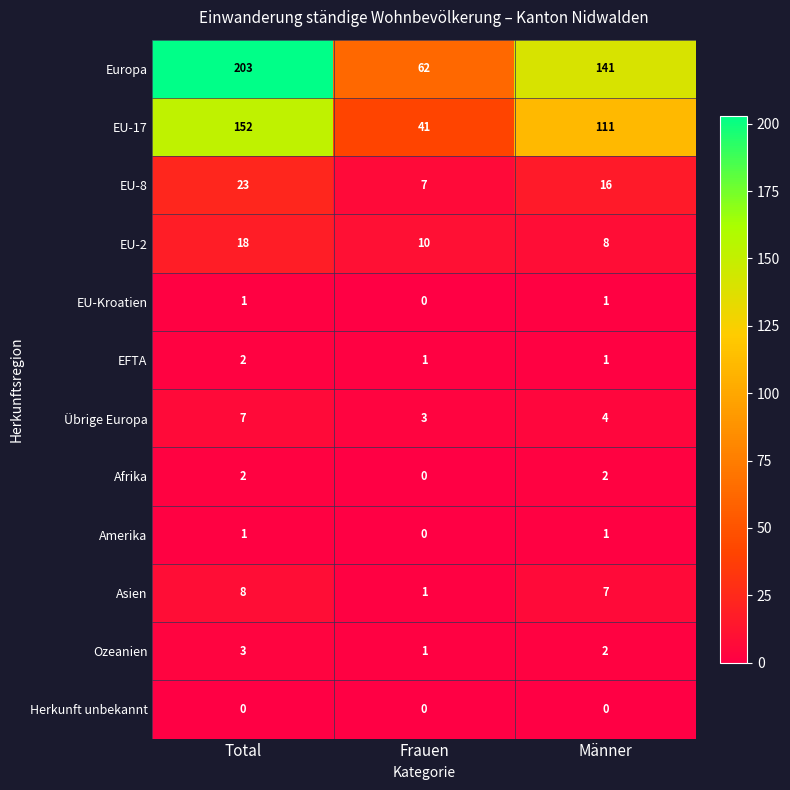

At which category does the chart reach its peak across all series?

Total